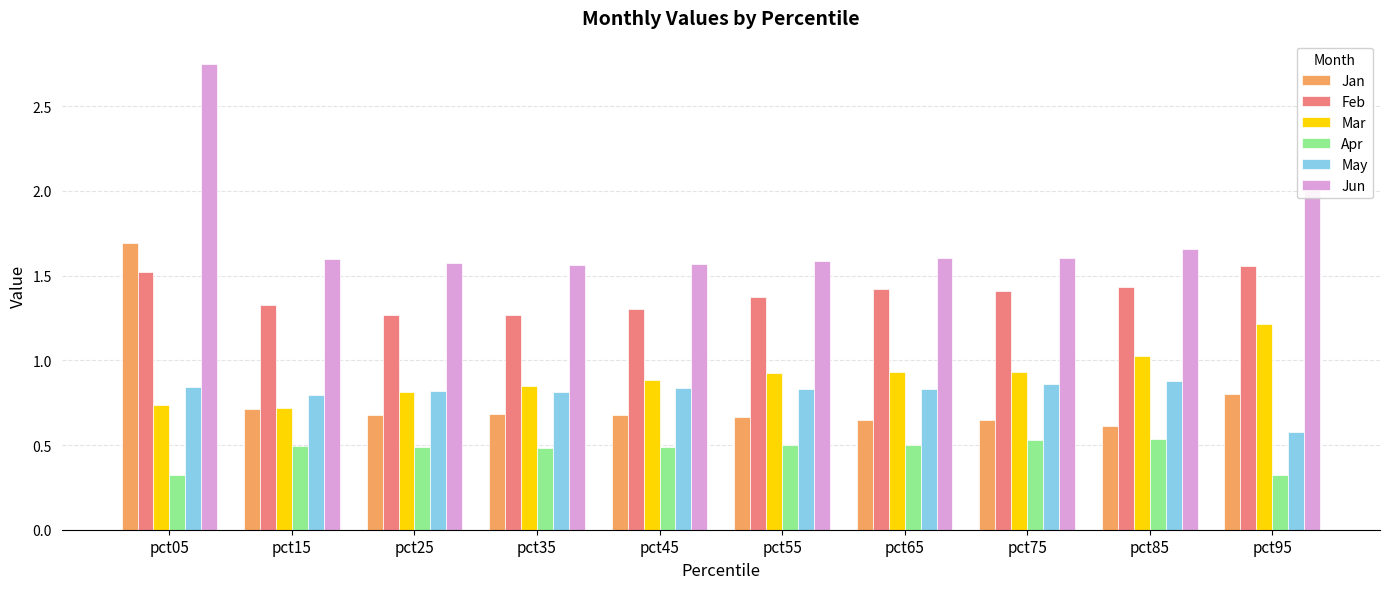

What is the difference between the highest and lowest values at pct75?

1.1